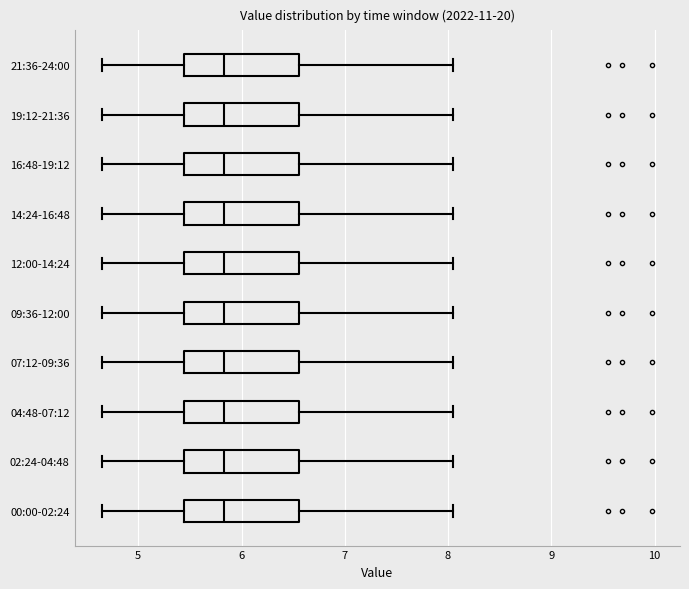

Reading bottom to top, transcribe this box plot: for each box, give where its median line is, the range the box spans, and where its two whiskers end, as read against the x-axis. The values are not printed on the chart, so give them approximately, as read against the axis.

00:00-02:24: median 5.8, box 5.4 to 6.6, whiskers 4.7 to 8.1
02:24-04:48: median 5.8, box 5.4 to 6.6, whiskers 4.7 to 8.1
04:48-07:12: median 5.8, box 5.4 to 6.6, whiskers 4.7 to 8.1
07:12-09:36: median 5.8, box 5.4 to 6.6, whiskers 4.7 to 8.1
09:36-12:00: median 5.8, box 5.4 to 6.6, whiskers 4.7 to 8.1
12:00-14:24: median 5.8, box 5.4 to 6.6, whiskers 4.7 to 8.1
14:24-16:48: median 5.8, box 5.4 to 6.6, whiskers 4.7 to 8.1
16:48-19:12: median 5.8, box 5.4 to 6.6, whiskers 4.7 to 8.1
19:12-21:36: median 5.8, box 5.4 to 6.6, whiskers 4.7 to 8.1
21:36-24:00: median 5.8, box 5.4 to 6.6, whiskers 4.7 to 8.1